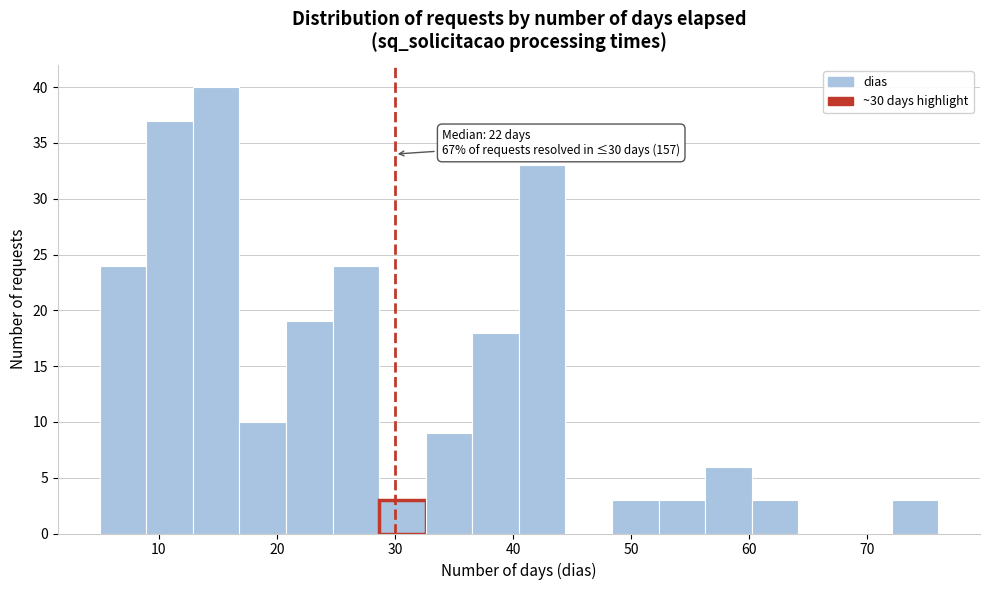

Read against the x-axis, roughly where is the centre of the tallest bar?

15